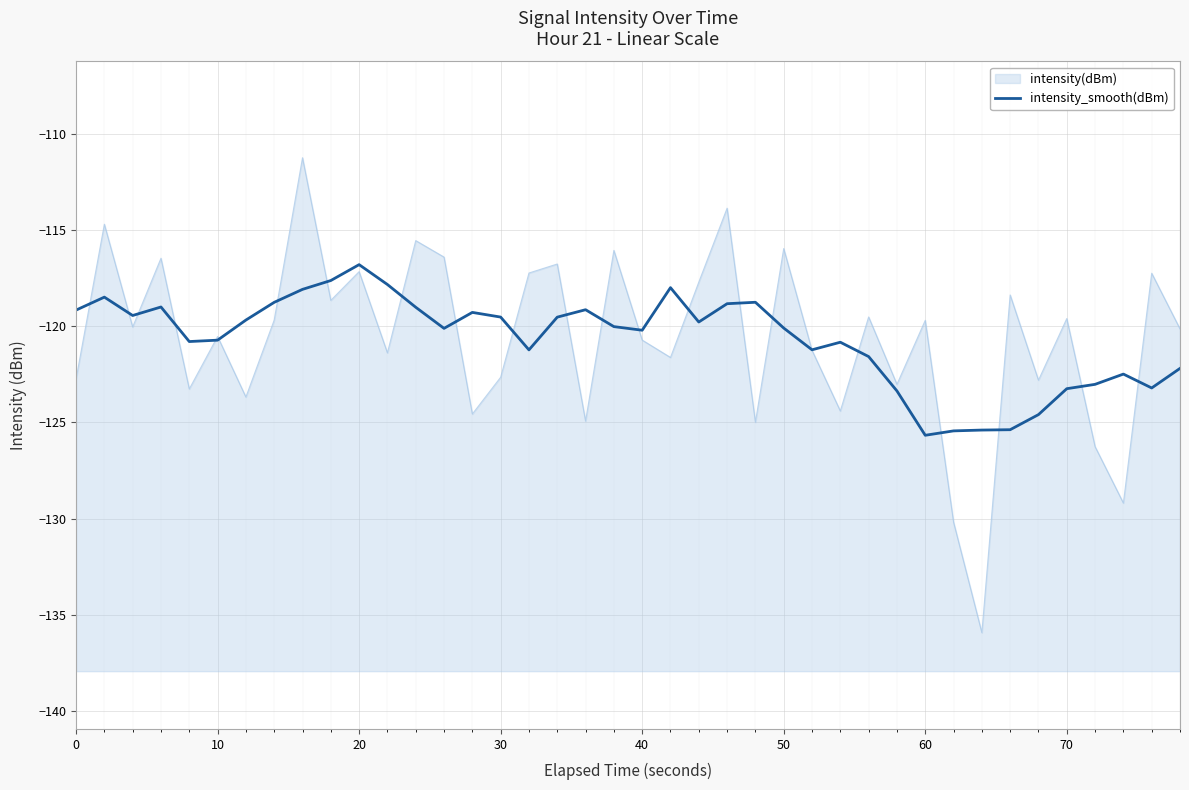

The value at 21 is -72.0. True or false?

False